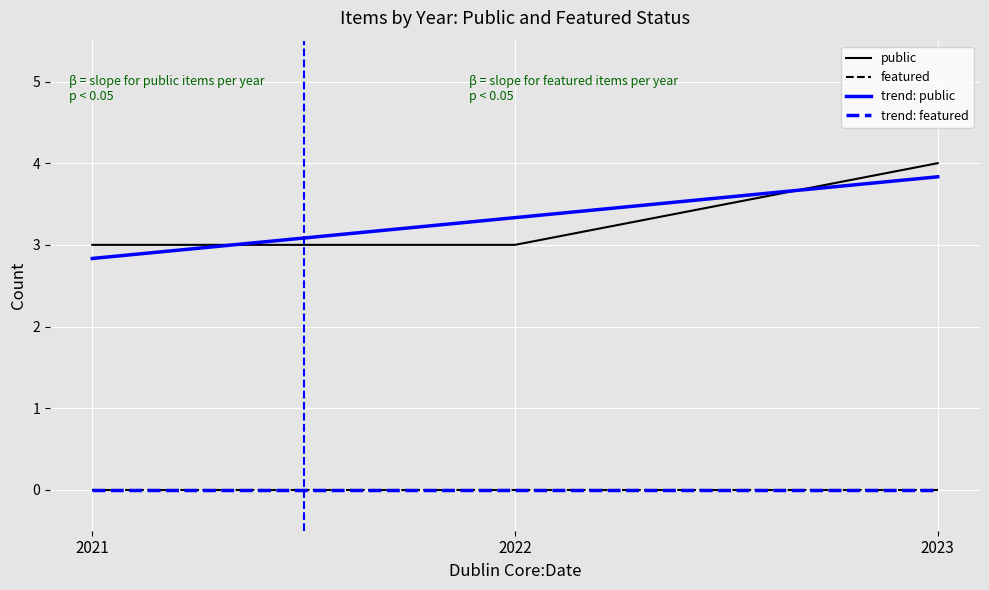

Is this an area chart (filled region under the line)?

No